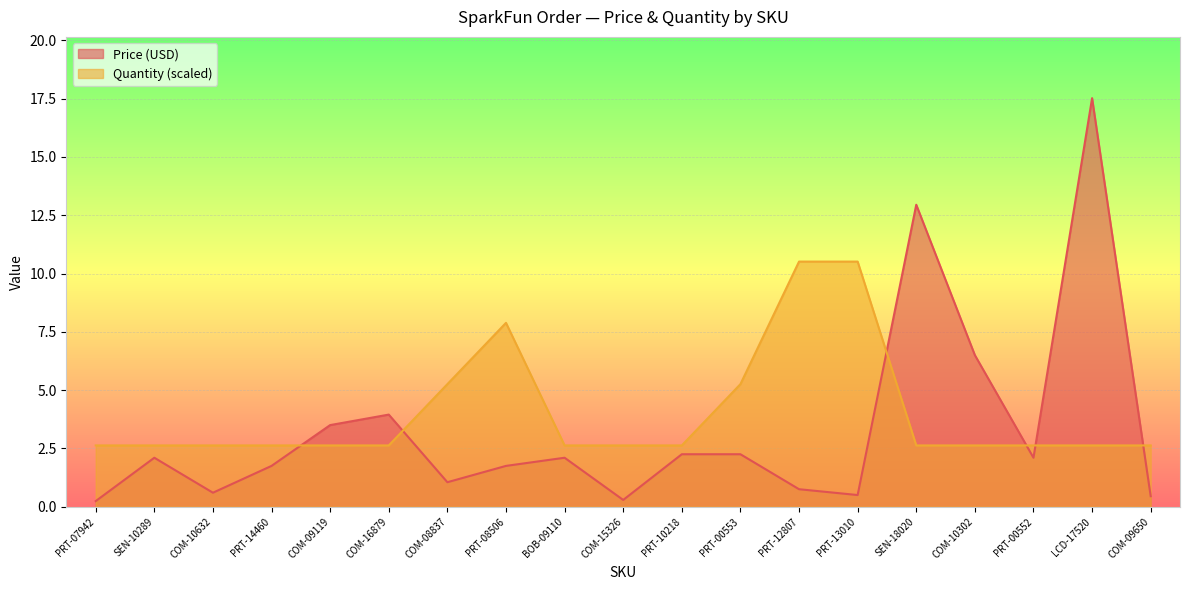

Is the value of Quantity at PRT-07942 greater than the value of Price (USD) at PRT-12807?

Yes